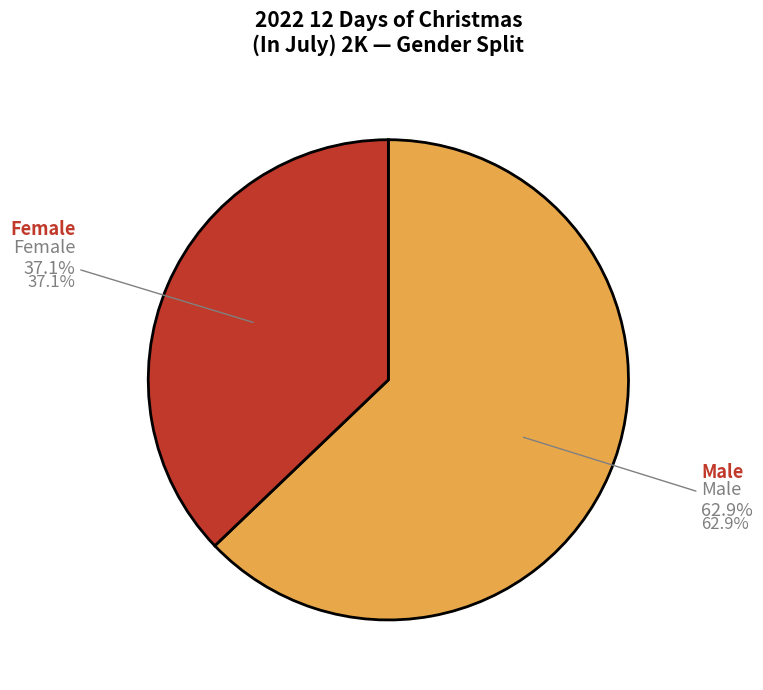

Combined, do Male and Female account for over 50%?

Yes